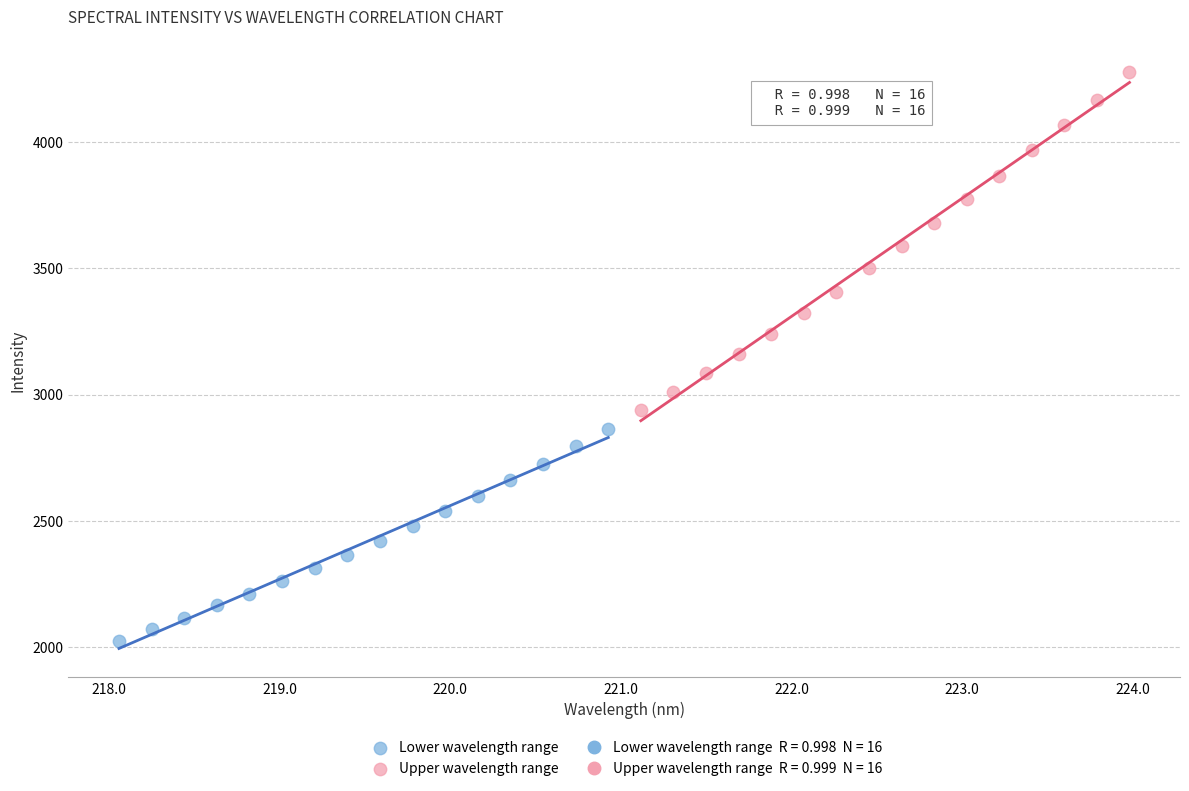

Which series reaches the maximum Y coordinate?

Upper wavelength range